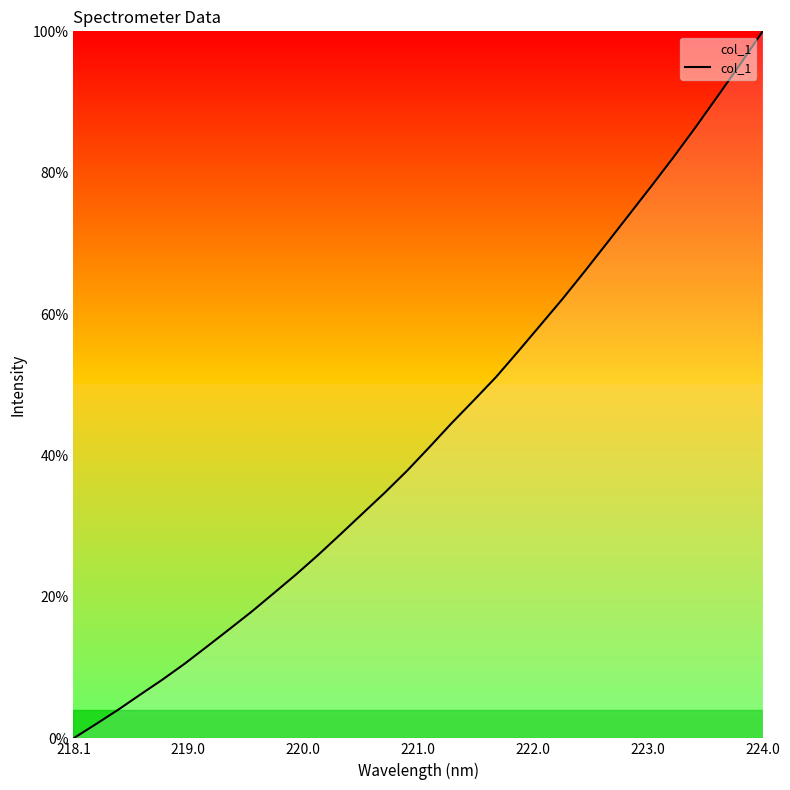

What is the average value?

43.2